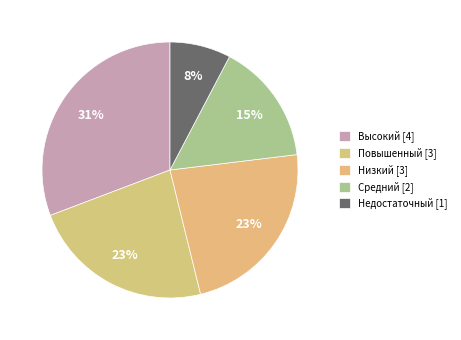

Rank the categories by value from highest to lowest.

Высокий, Повышенный, Низкий, Средний, Недостаточный